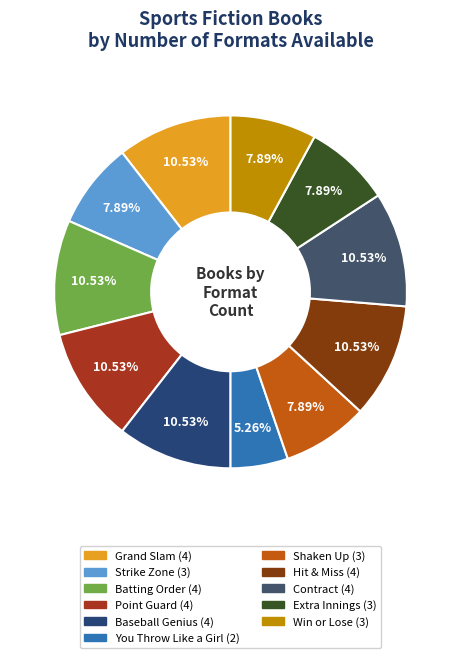

To the nearest percent, what is the average slice percentage?

9%